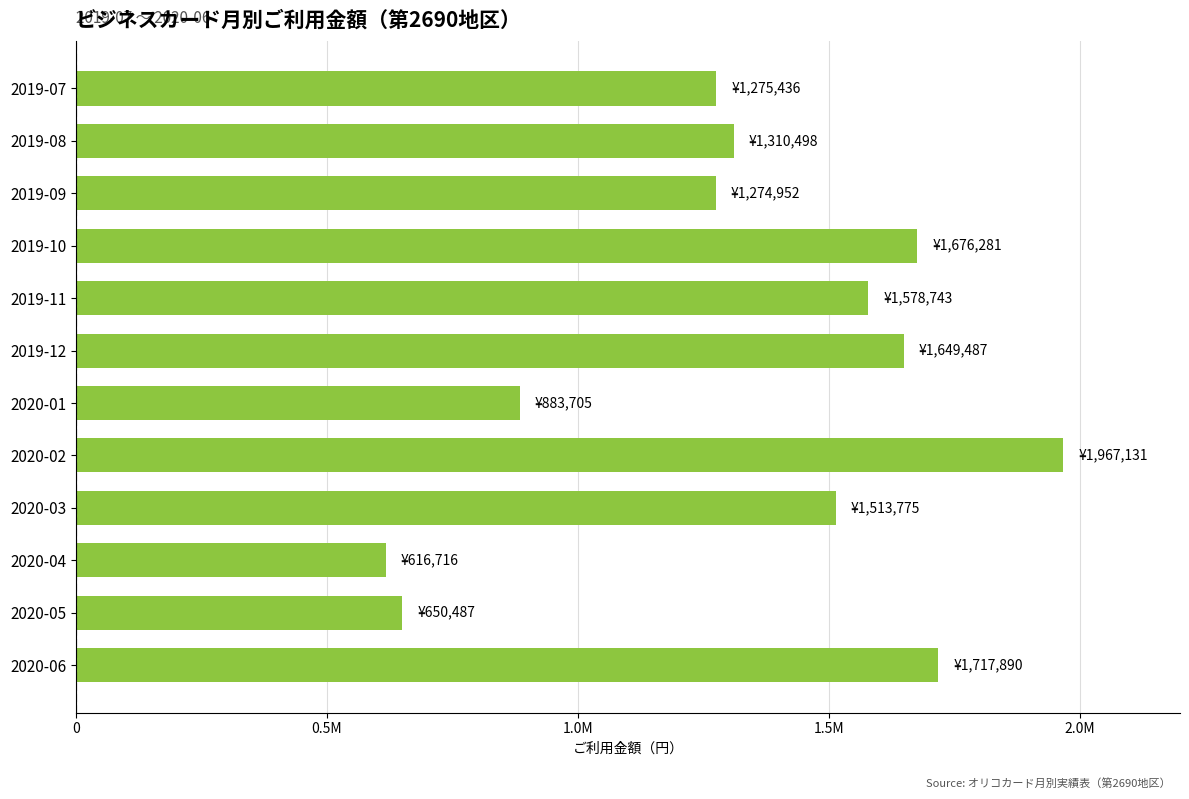

What is the difference between the second highest and second lowest values?

1067403